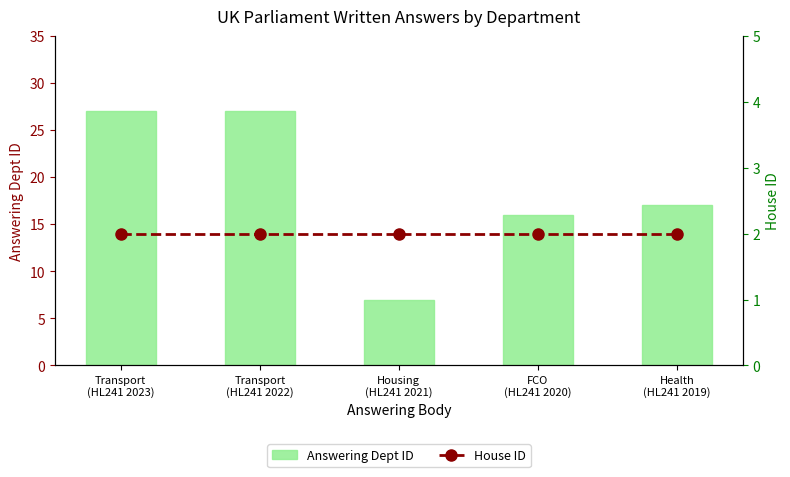

At which category is the sum across all series the highest?

Transport
(HL241 2023)